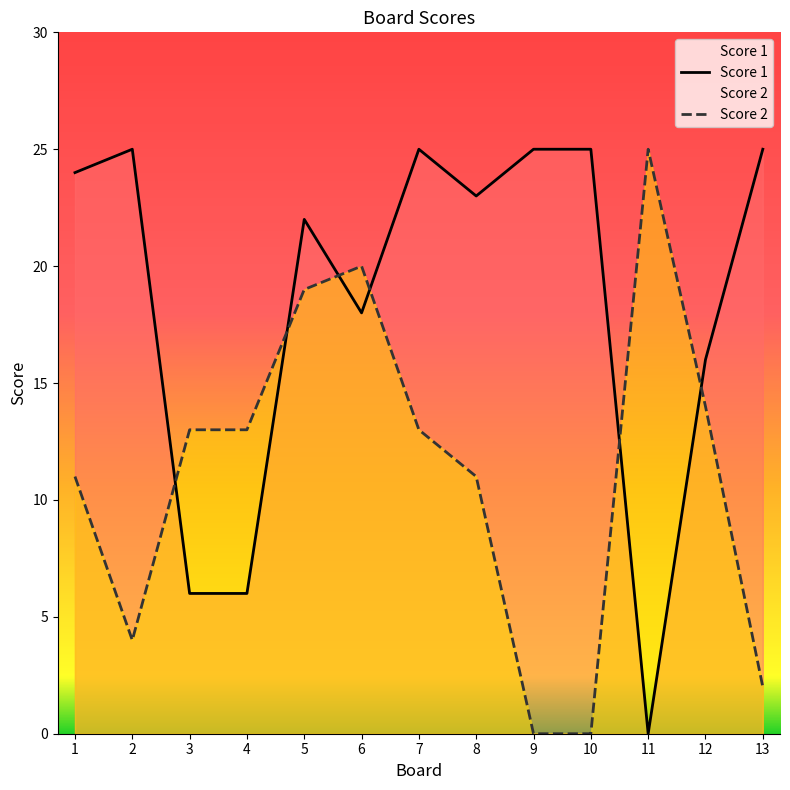

Between 3 and 2, which is larger?

2